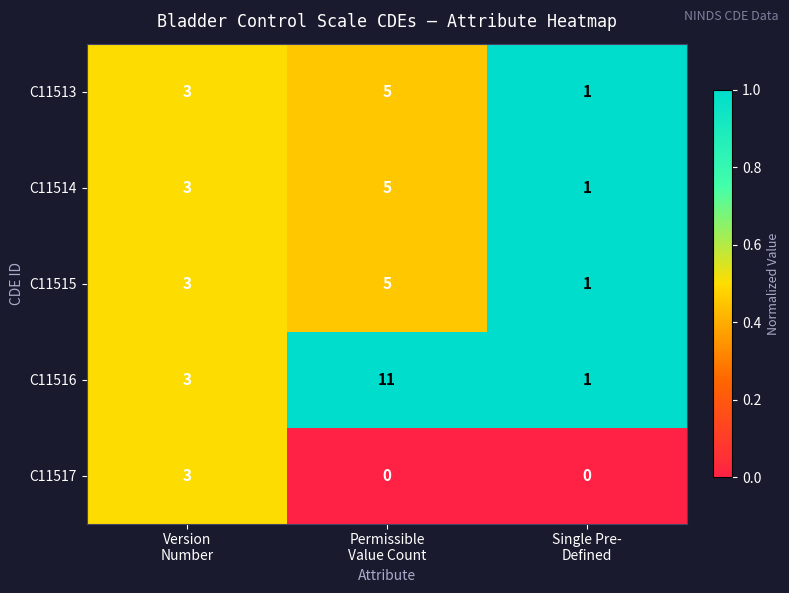

How many C11515 values are between 1 and 5?

3